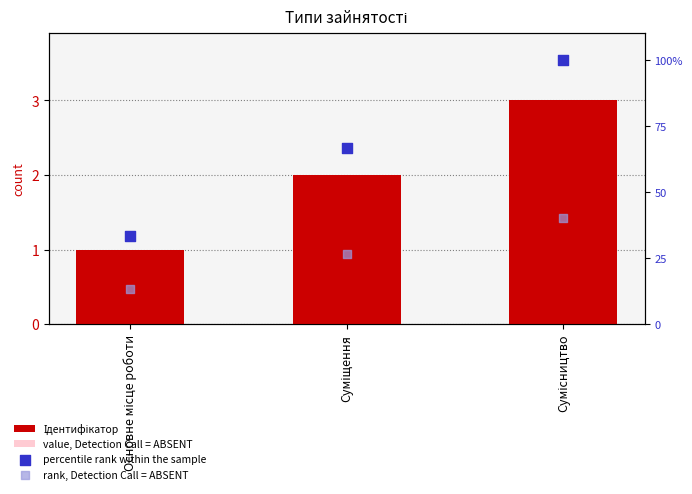

What is the total value across all series at Суміщення?

95.9